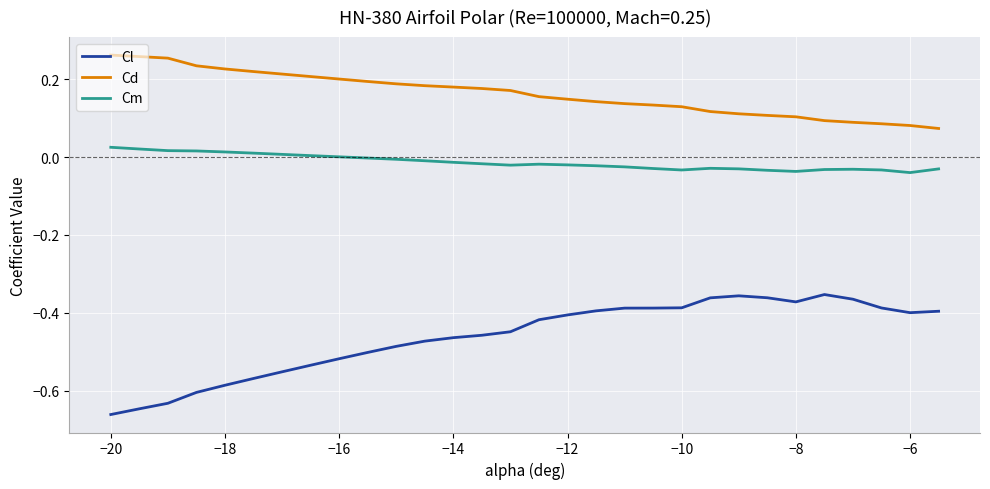

Which series has the widest spread of values?

Cl